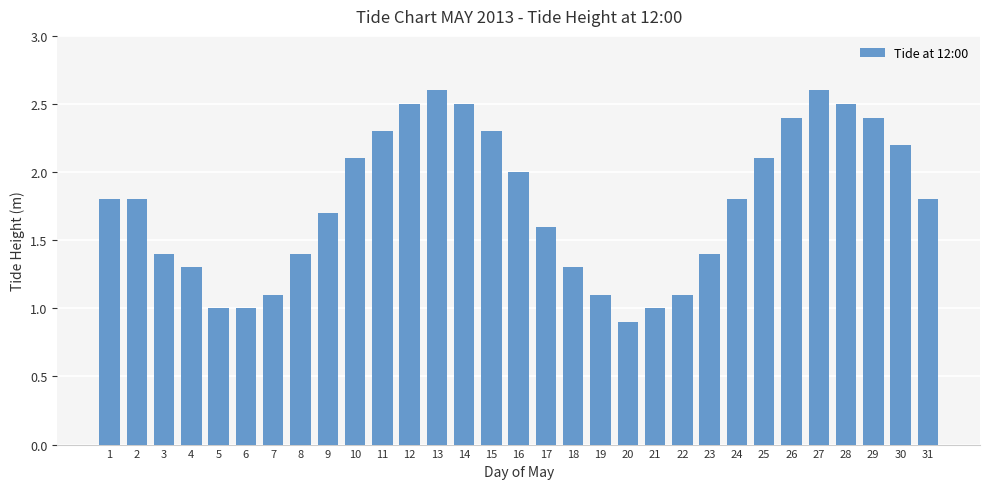

Reading left to right, what are all the values shown in this chart?

1=1.8	2=1.8	3=1.4	4=1.3	5=1.0	6=1.0	7=1.1	8=1.4	9=1.7	10=2.1	11=2.3	12=2.5	13=2.6	14=2.5	15=2.3	16=2.0	17=1.6	18=1.3	19=1.1	20=0.9	21=1.0	22=1.1	23=1.4	24=1.8	25=2.1	26=2.4	27=2.6	28=2.5	29=2.4	30=2.2	31=1.8